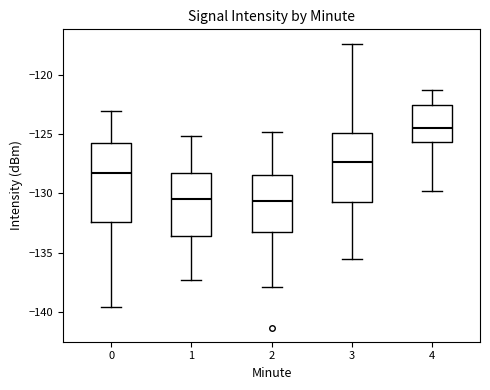

Comparing the boxes themselves (not the whiskers), which one is the tallest?

0